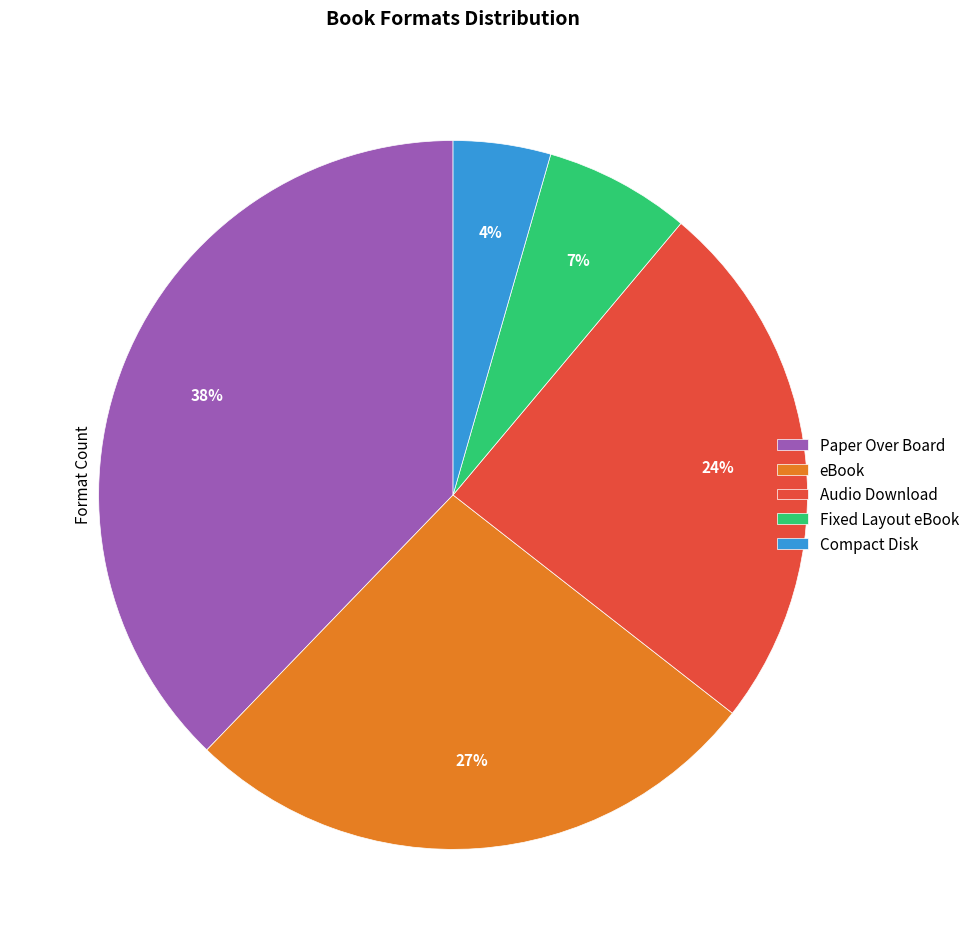

What percentage is the eBook slice, to the nearest percent?

27%